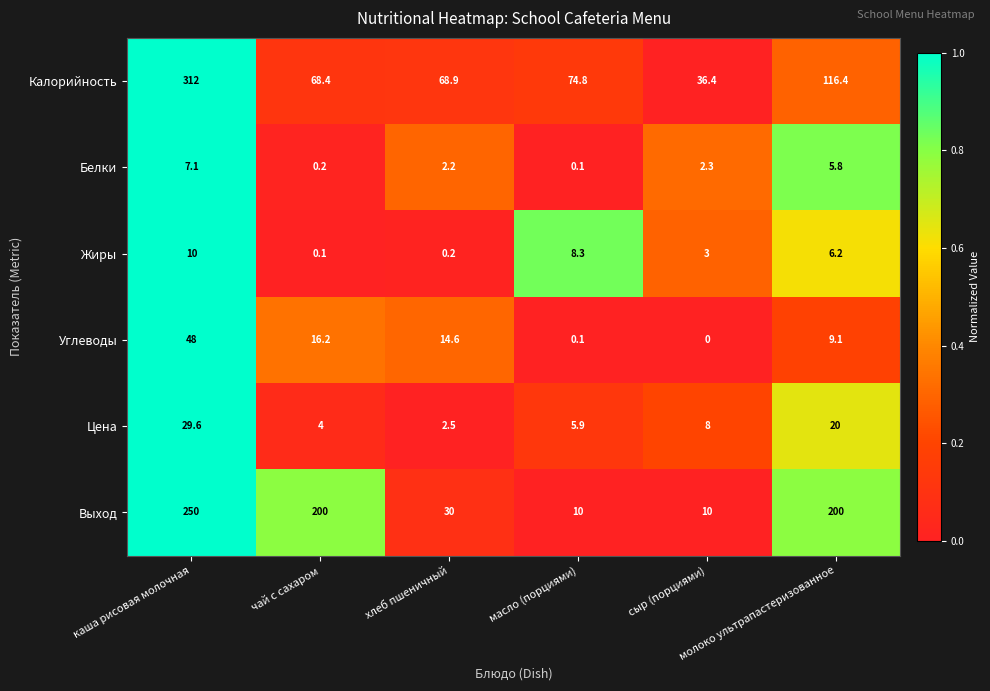

Which series has the largest total across all categories?

Выход